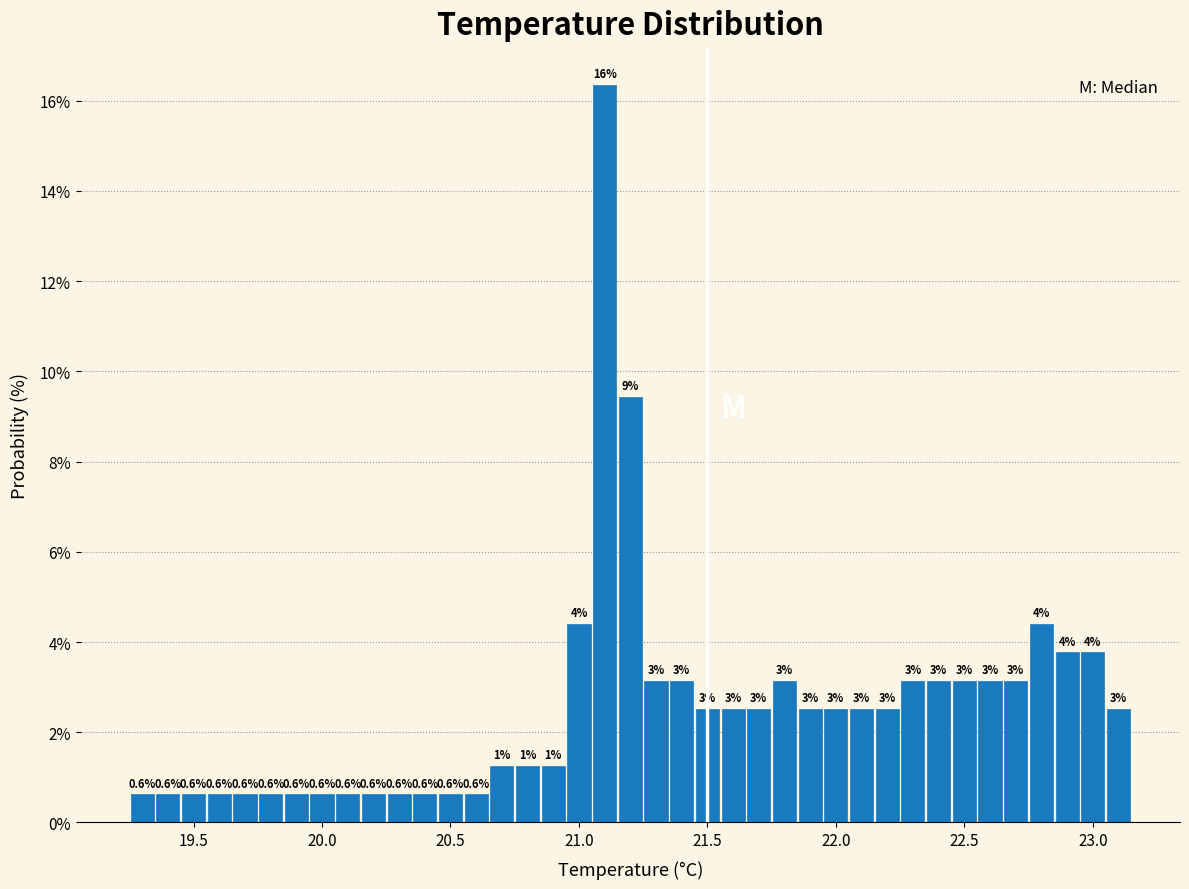

Read against the x-axis, roughly where is the centre of the tallest bar?

21.10